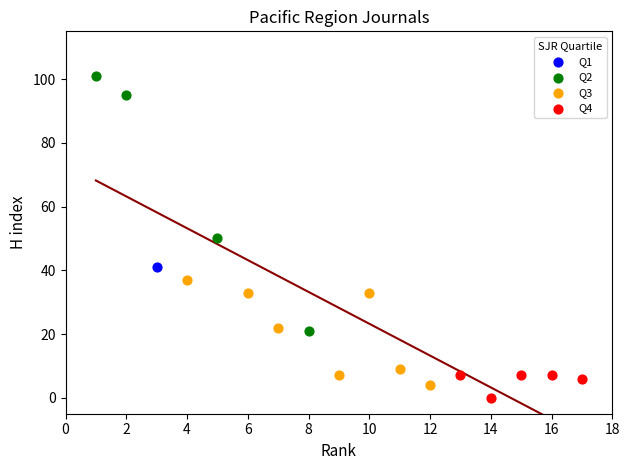

Which series reaches the minimum Y coordinate?

Q4